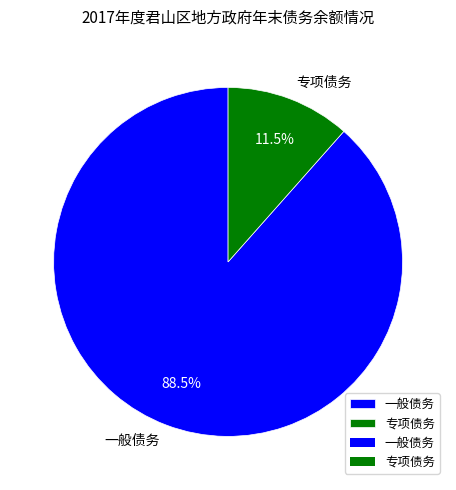

Count the number of slices in the pie.

2